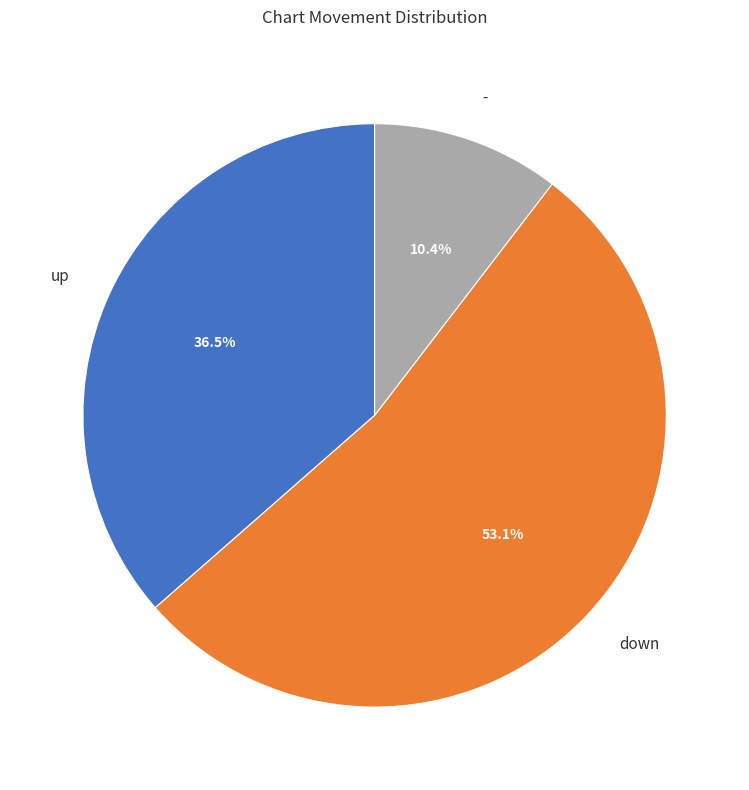

How many slices are in this pie chart?

3